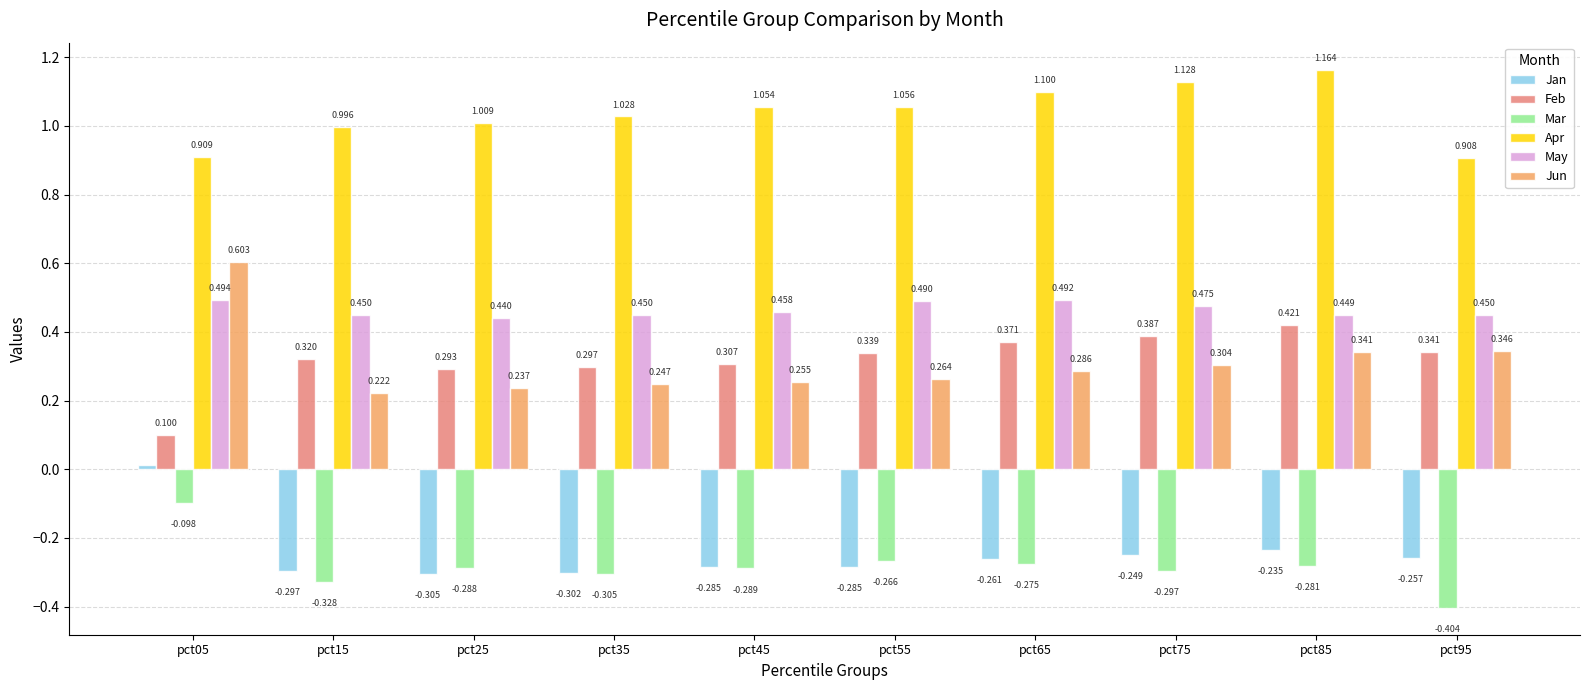

At which category does the chart reach its minimum across all series?

pct95